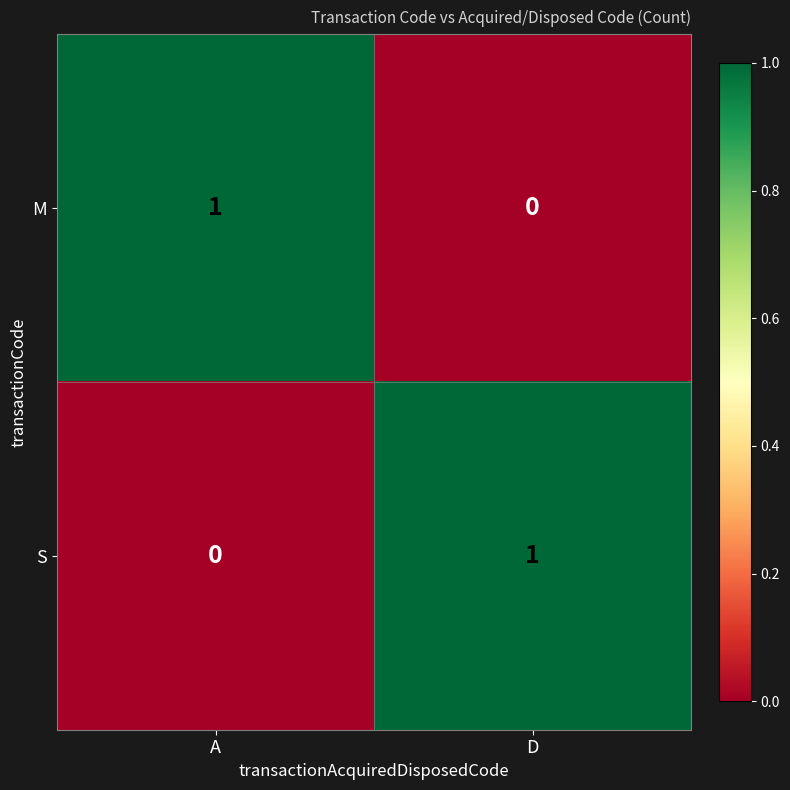

Which category has the highest value in the M series?

A